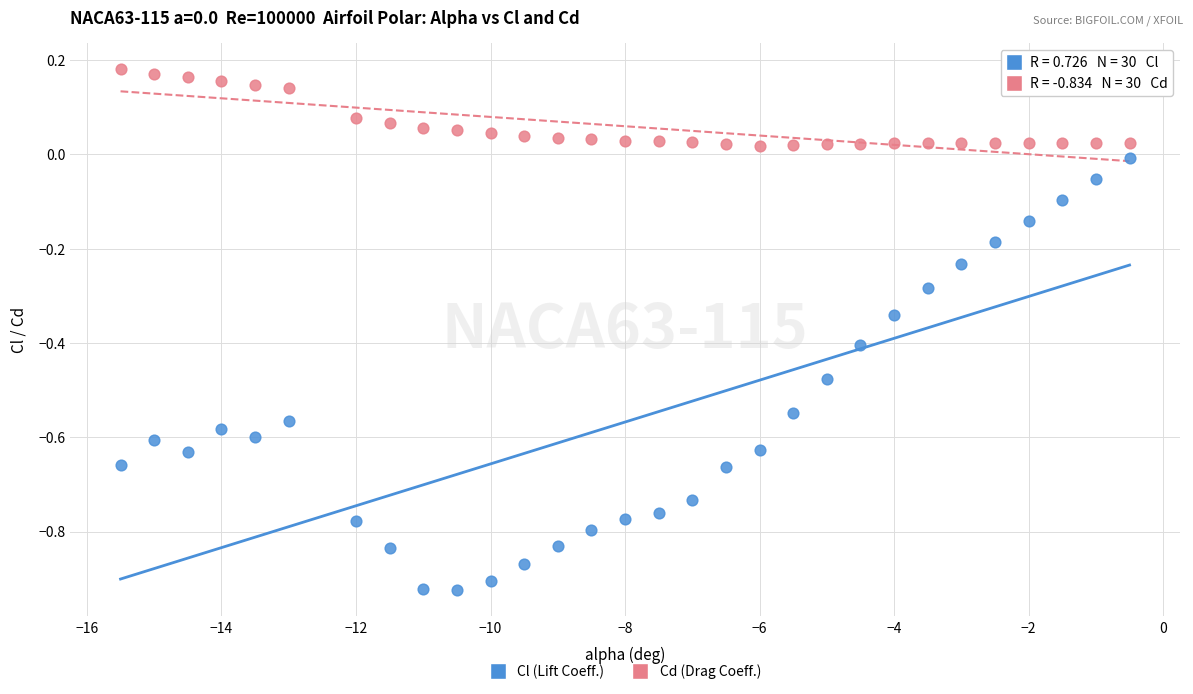

Across all data points, what is the range of X values (max minus min)?

15.0